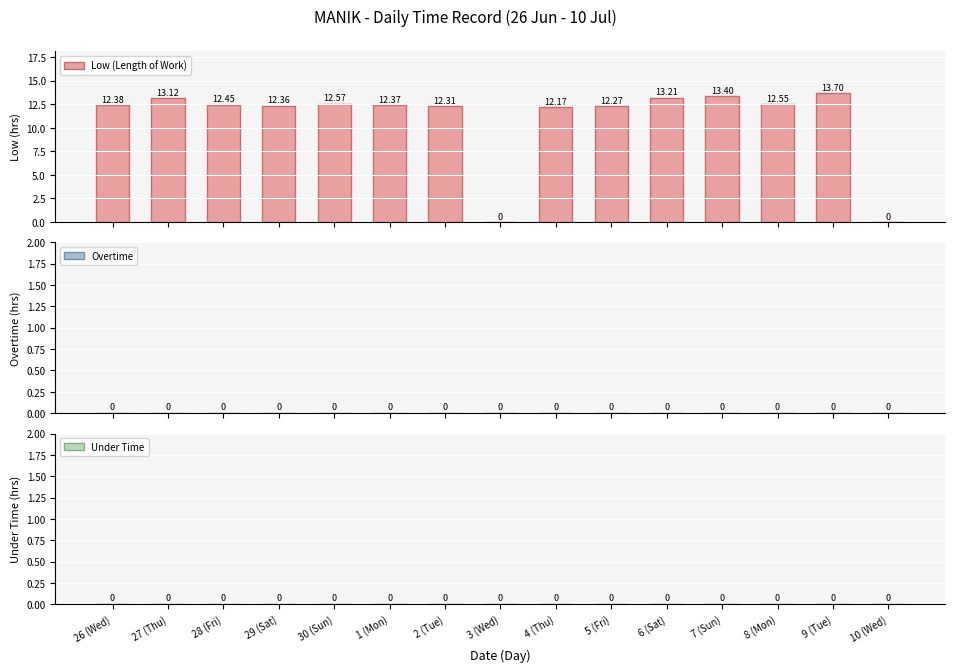

What is the sum of all values?

164.9